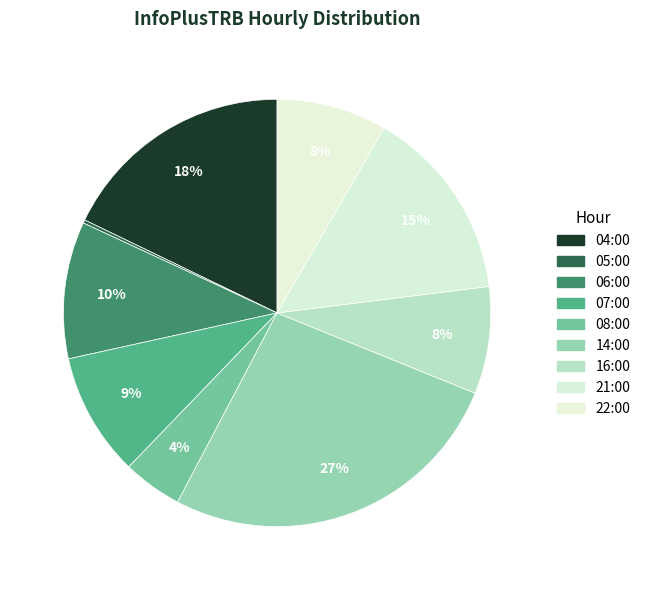

The 05:00 slice represents 0% of the pie. True or false?

True